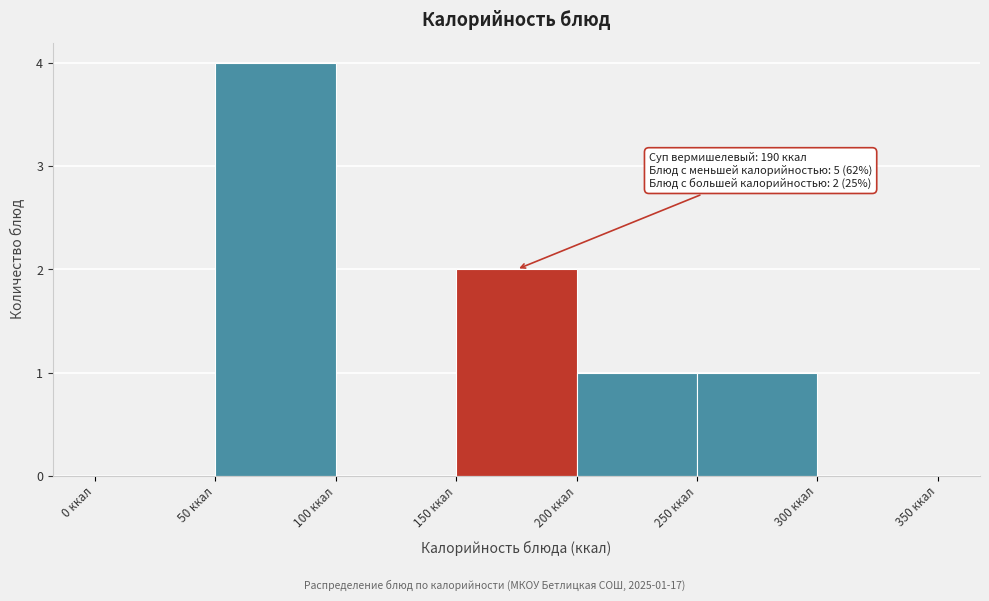

Which range on the x-axis has the tallest bar?

50 to 100